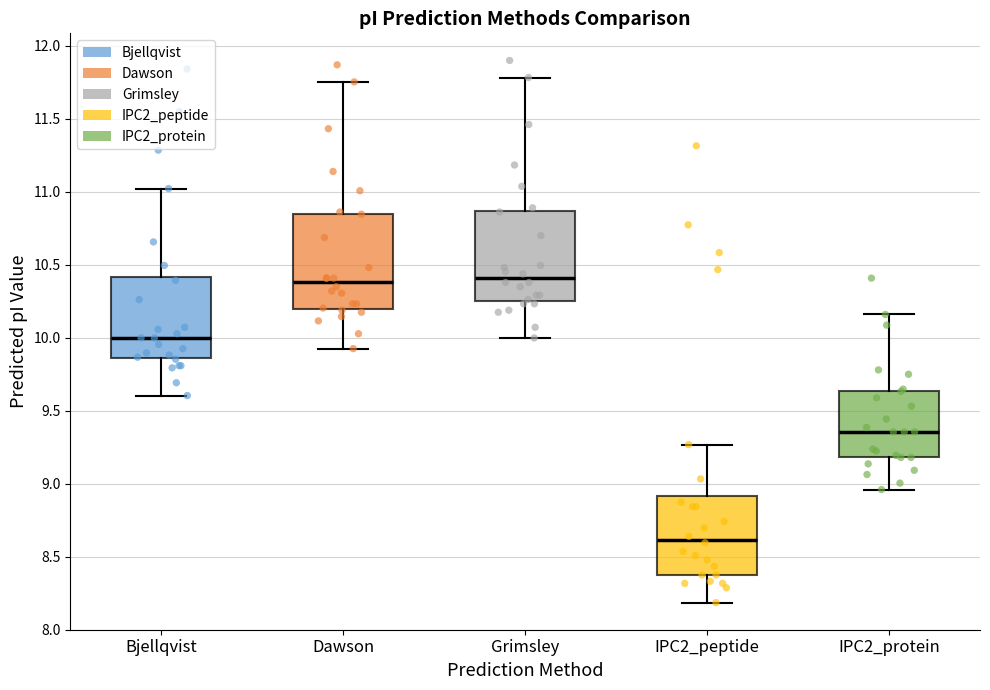

Reading left to right, read every box against the y-axis: the position of its median line, the range the box covers, and the ends of its whiskers. The values are not printed on the chart, so give them approximately, as read against the axis.

Bjellqvist: median 10.00, box 9.85 to 10.40, whiskers 9.60 to 11.00
Dawson: median 10.40, box 10.20 to 10.85, whiskers 9.95 to 11.75
Grimsley: median 10.40, box 10.25 to 10.85, whiskers 10.00 to 11.80
IPC2_peptide: median 8.60, box 8.40 to 8.90, whiskers 8.20 to 9.25
IPC2_protein: median 9.35, box 9.20 to 9.65, whiskers 8.95 to 10.15